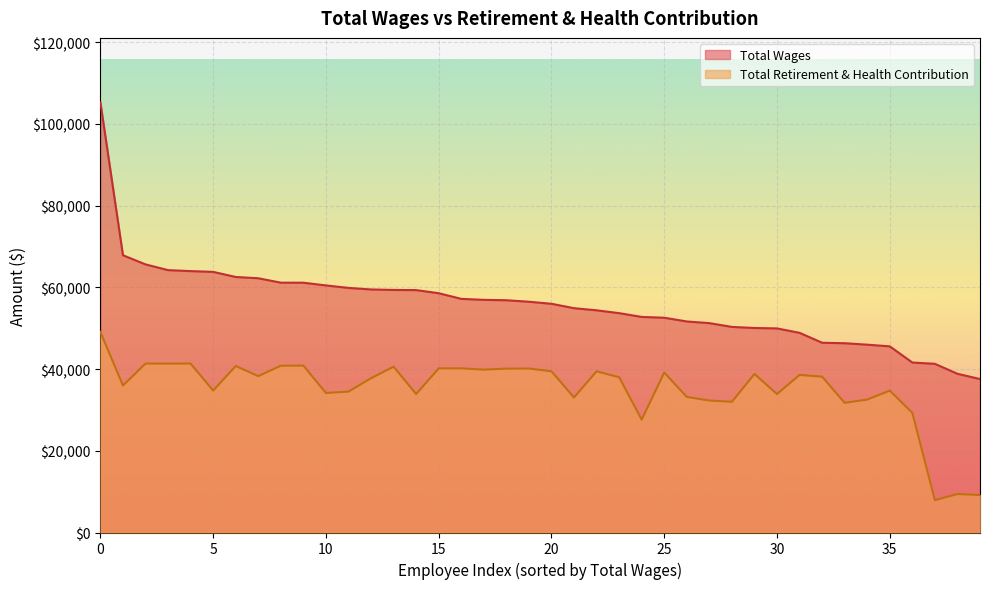

Which category has the lowest value across all series?

37